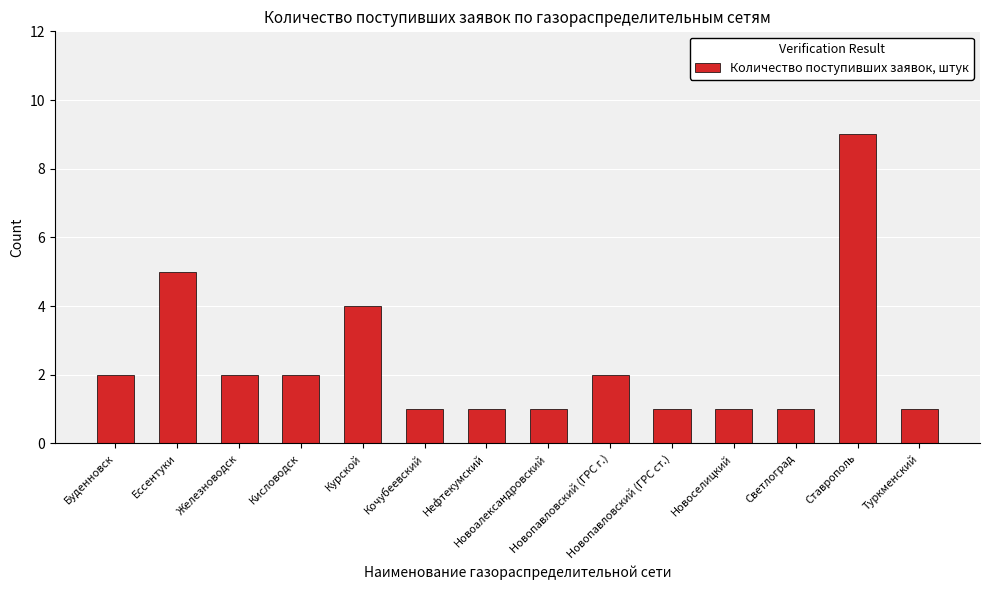

What is the greatest value displayed?

9